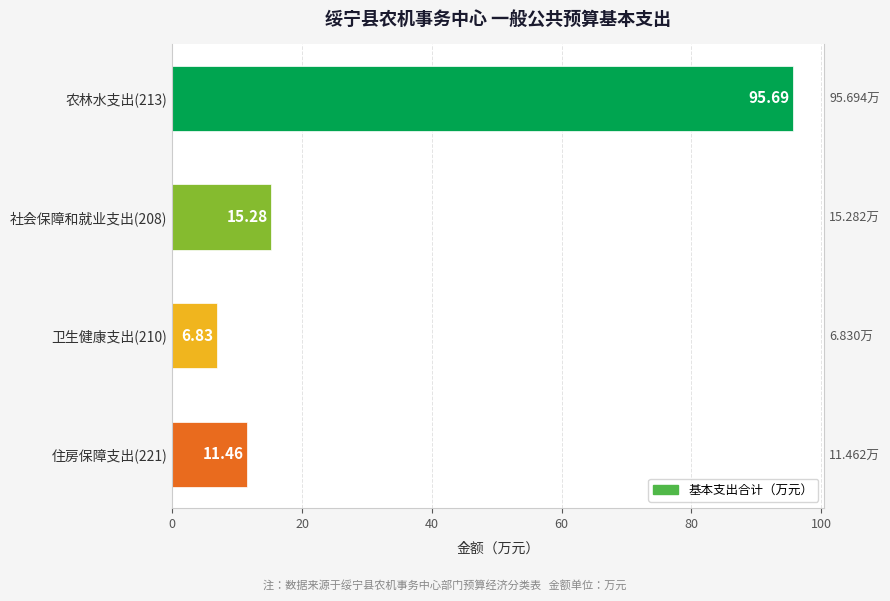

What is the sum of the values at 社会保障和就业支出(208) and 住房保障支出(221)?

26.7